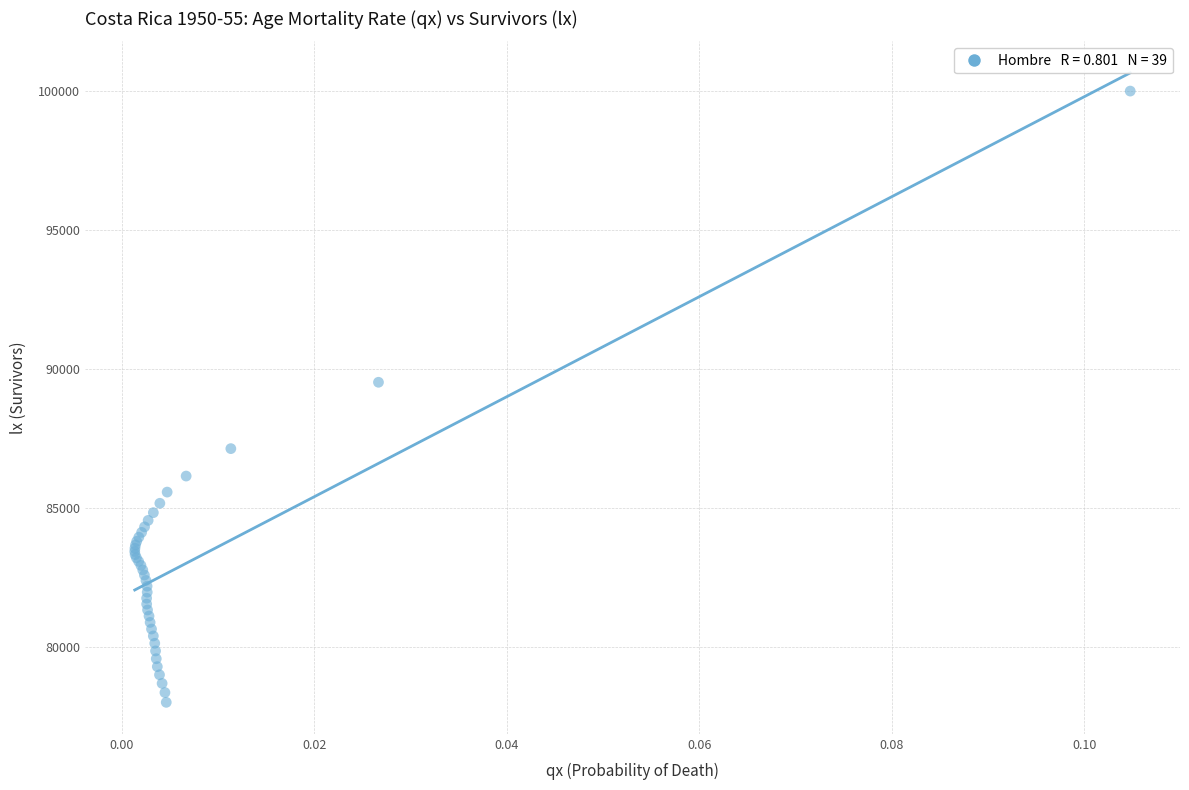

What Y value in the scatter plot is closest to 89001?

89521